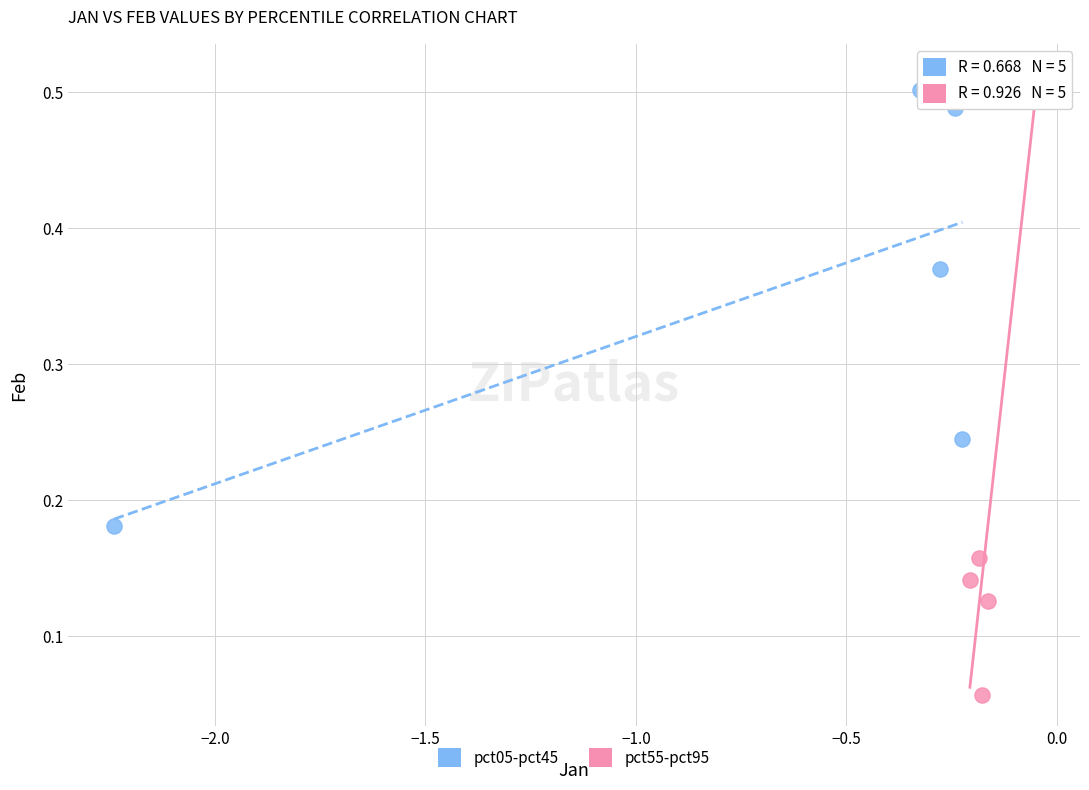

Which series has the largest Y range (max minus min)?

pct55-pct95